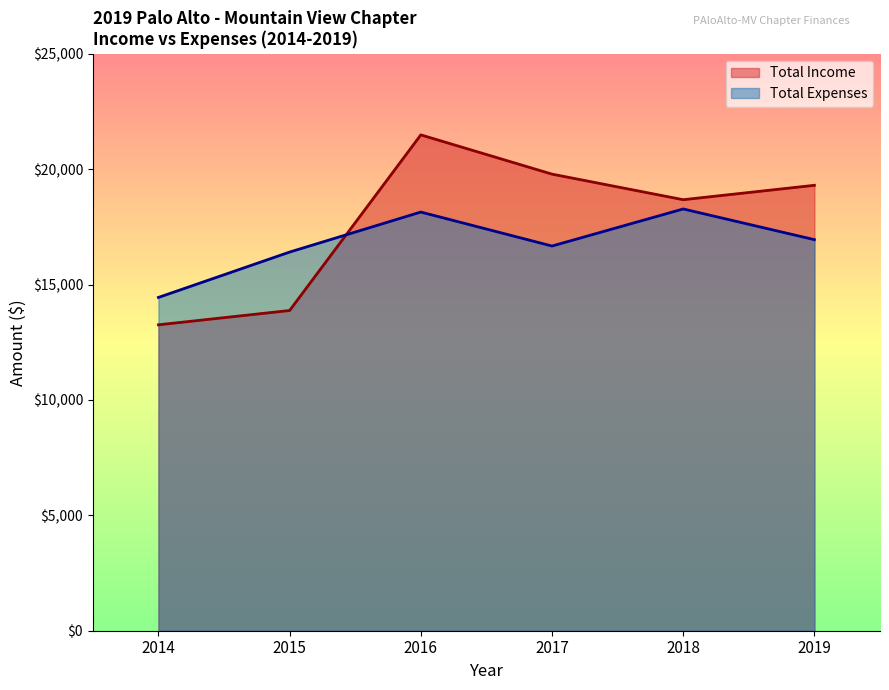

How many interior local valleys does the Total Expenses series have?

1